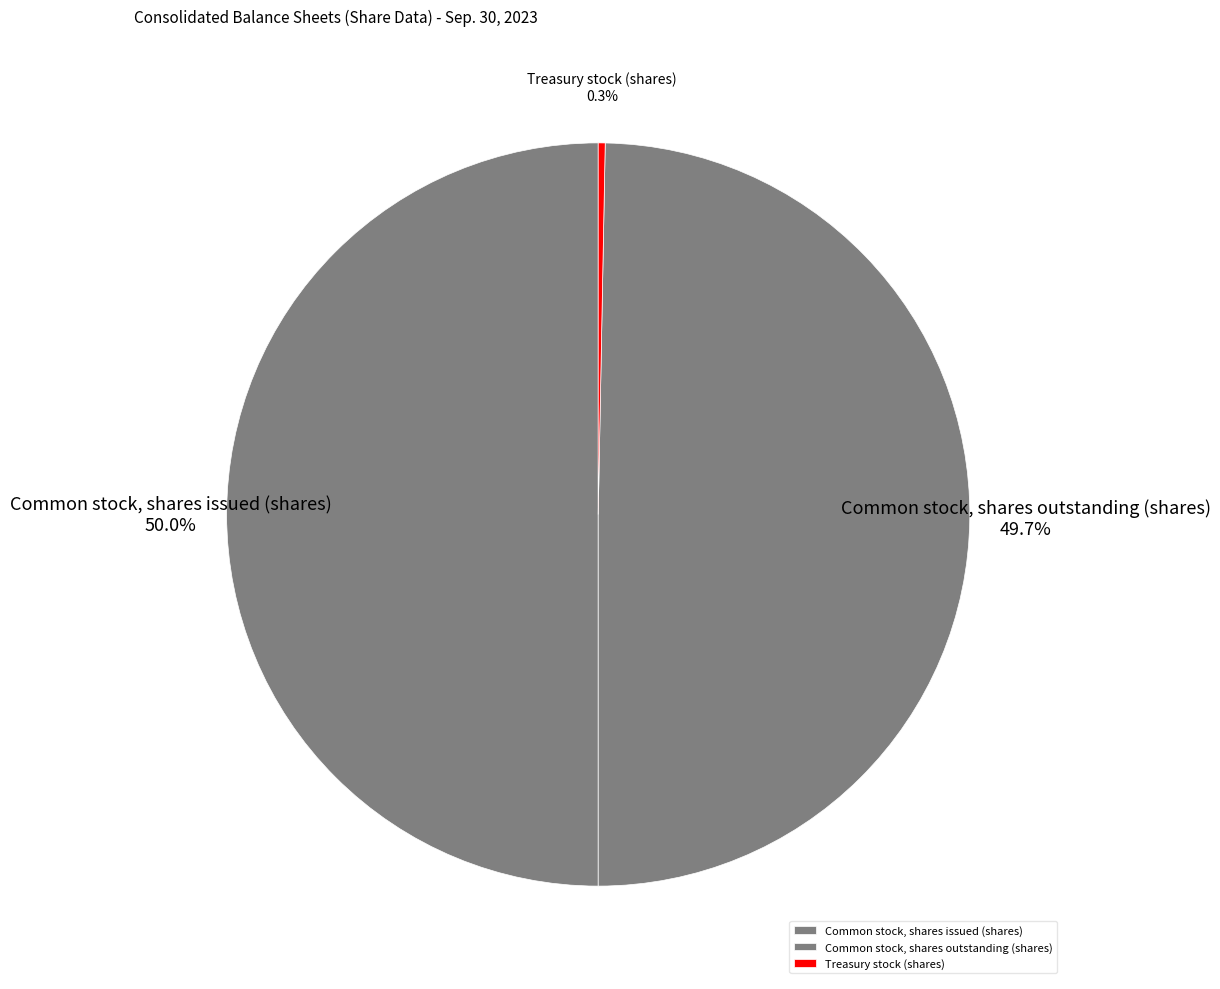

What is the total percentage of Common stock, shares outstanding (shares) and Common stock, shares issued (shares)?

99.7%